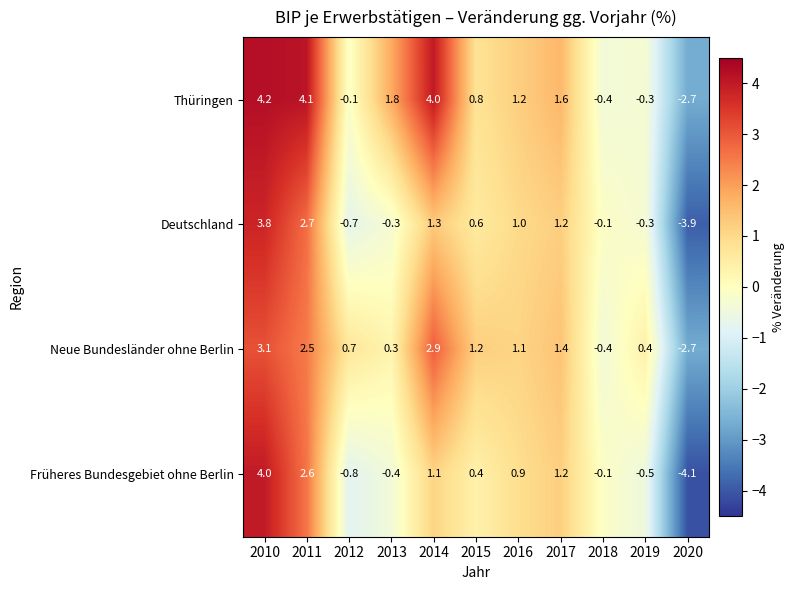

Rank the categories by Thüringen value from highest to lowest.

2010, 2011, 2014, 2013, 2017, 2016, 2015, 2012, 2019, 2018, 2020